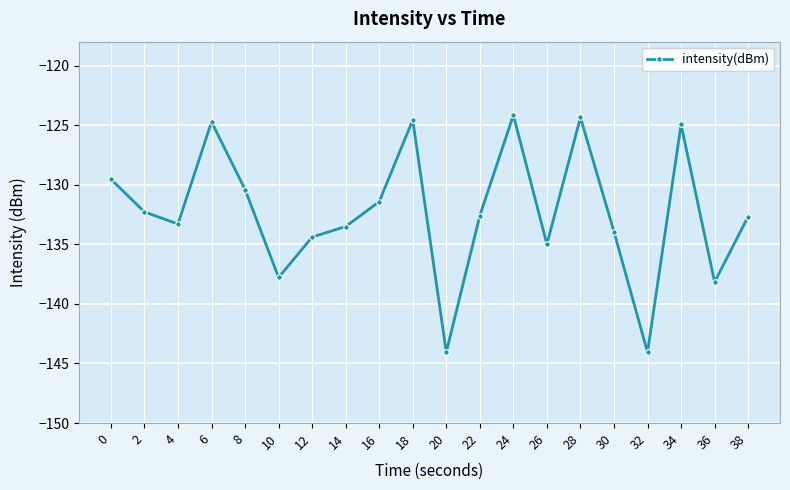

The chart shows a value of -132.7 at 38. True or false?

True